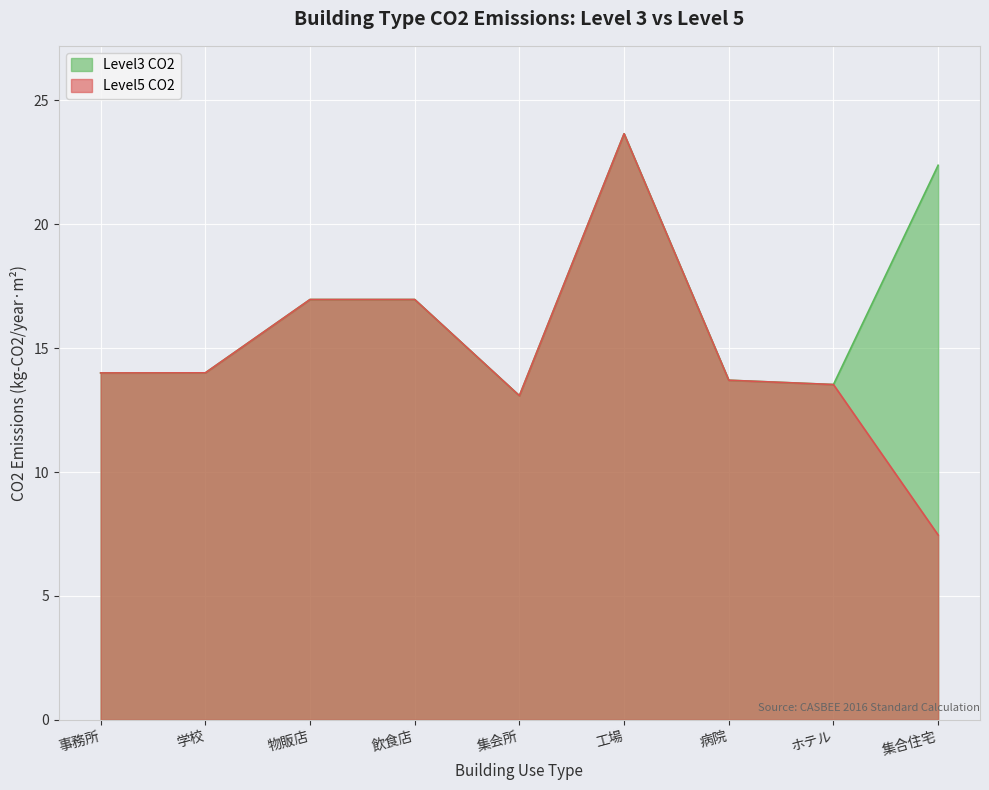

Which series changed the most between 工場 and ホテル?

Level3 CO2